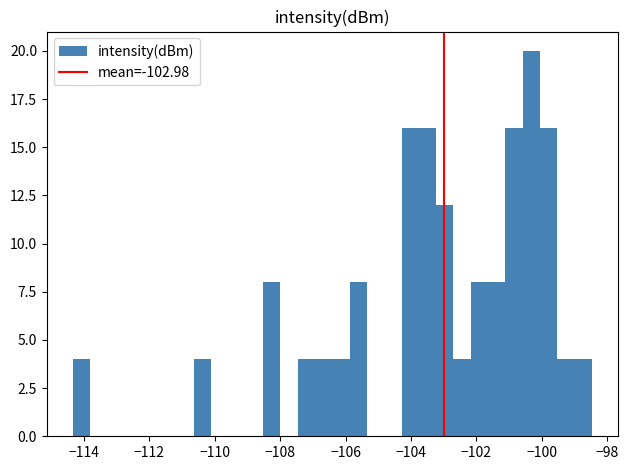

Around what value on the x-axis is the tallest bar? Give the approximate position of its centre, as read against the axis.

-100.4